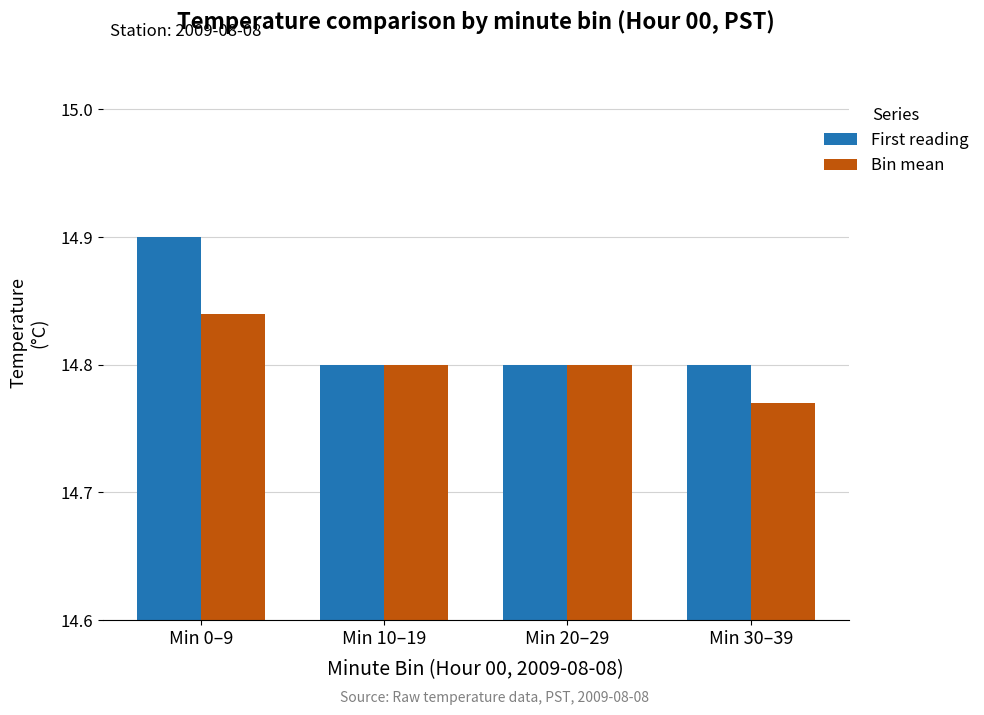

The First reading series shows 14.8 at Min 30–39. True or false?

True